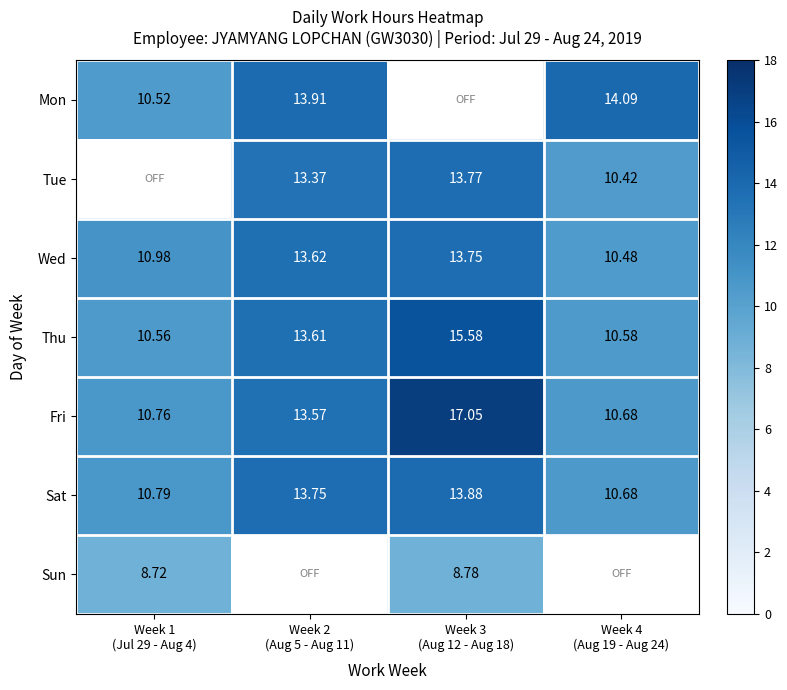

Where is Mon nearest to the value 7?

Week 1 (Jul 29 - Aug 4)